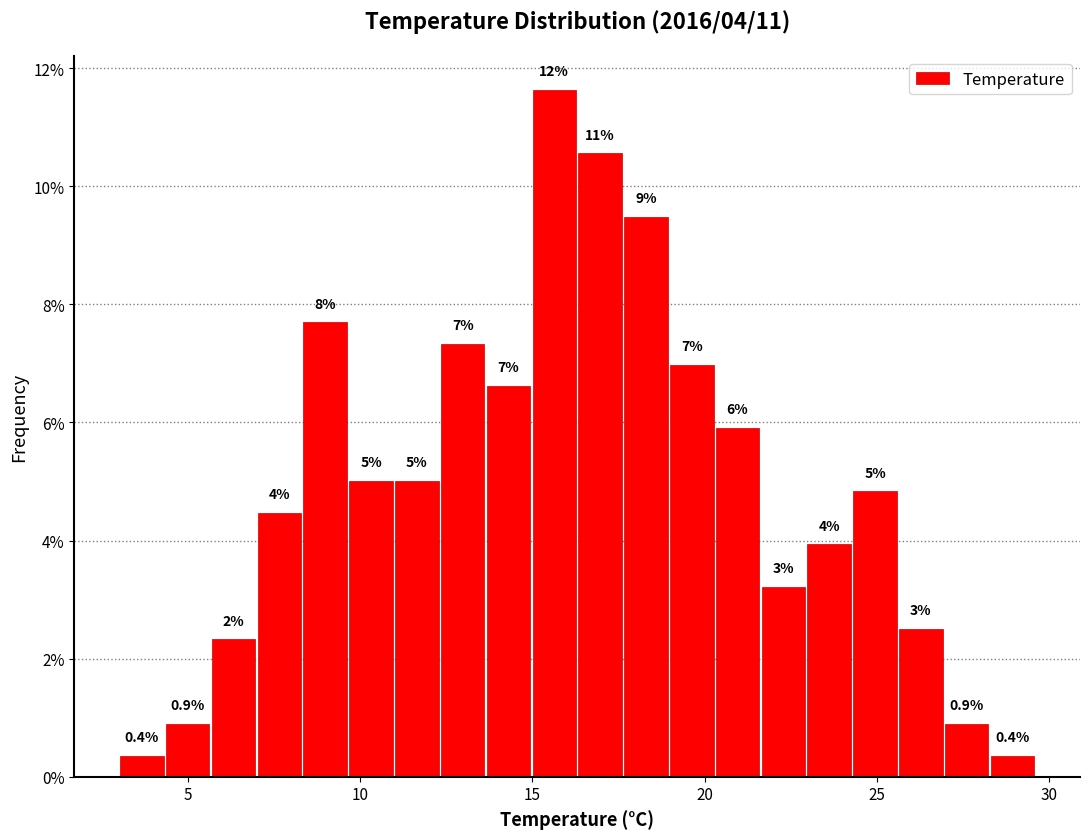

Around what value on the x-axis is the tallest bar? Give the approximate position of its centre, as read against the axis.

15.5